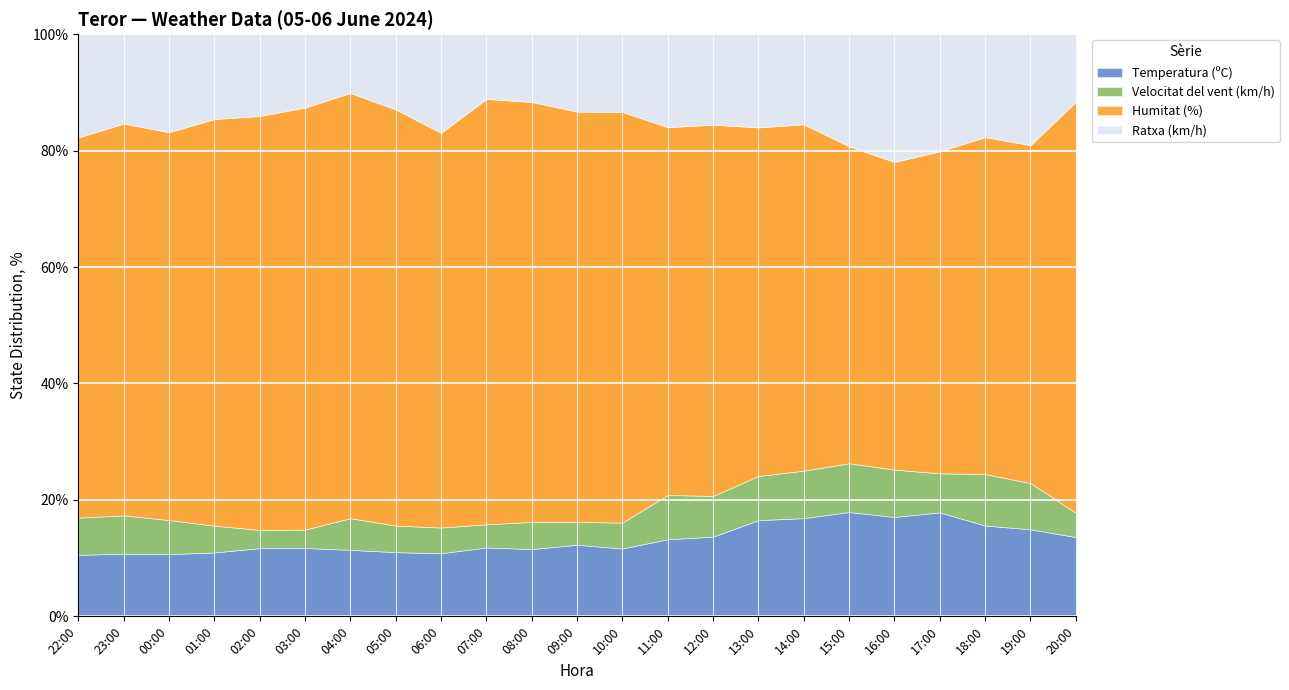

How many distinct data groups are displayed?

4